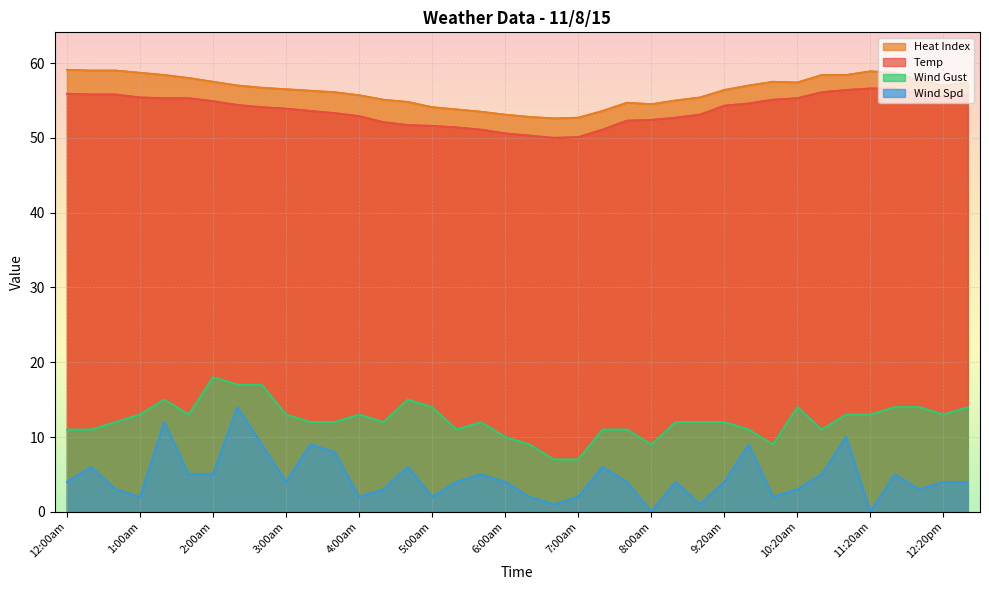

In Wind Gust, how many points are higher than both neighbors (excluding endpoints)?

6